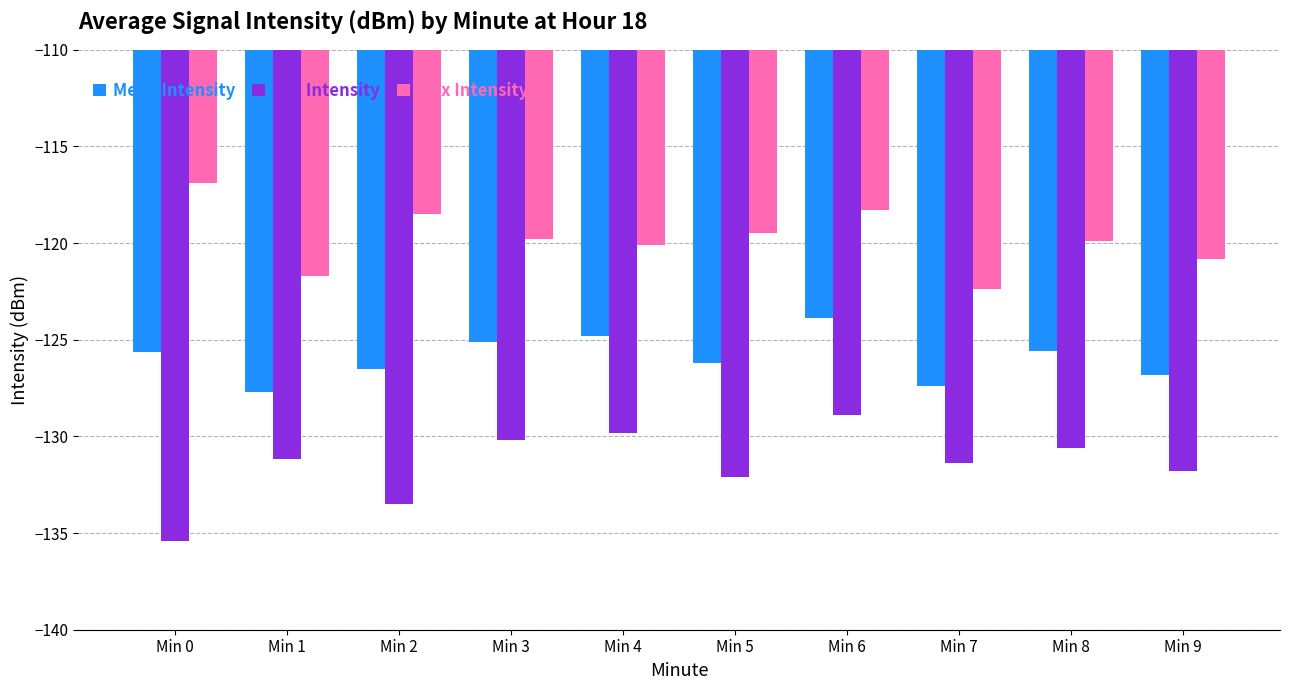

The value of Mean Intensity at Min 3 is -222.1. True or false?

False